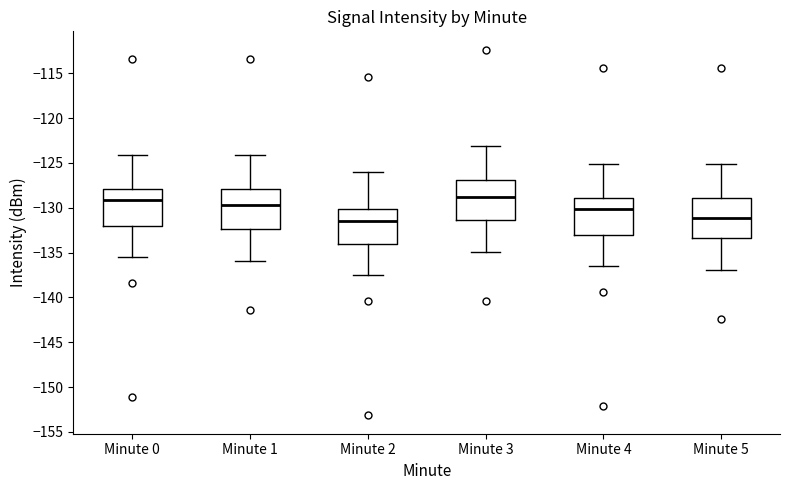

Reading left to right, transcribe this box plot: for each box, give where its median line is, the range the box spans, and where its two whiskers end, as read against the y-axis. The values are not printed on the chart, so give them approximately, as read against the axis.

Minute 0: median -129.0, box -132.0 to -128.0, whiskers -135.5 to -124.0
Minute 1: median -129.5, box -132.5 to -128.0, whiskers -136.0 to -124.0
Minute 2: median -131.5, box -134.0 to -130.0, whiskers -137.5 to -126.0
Minute 3: median -128.5, box -131.5 to -127.0, whiskers -135.0 to -123.0
Minute 4: median -130.0, box -133.0 to -129.0, whiskers -136.5 to -125.0
Minute 5: median -131.0, box -133.5 to -129.0, whiskers -137.0 to -125.0